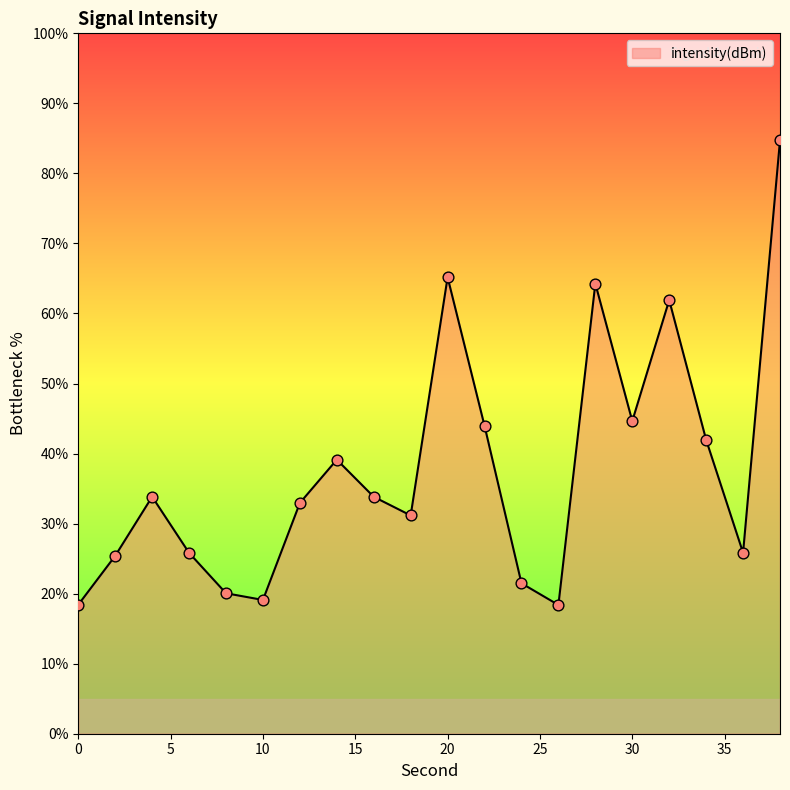

What is the greatest value displayed?

84.7